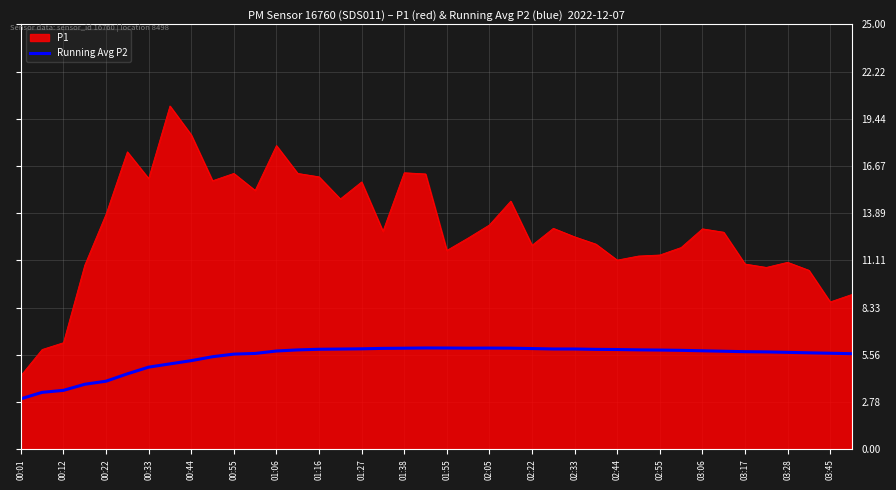

Which series has the largest range (max minus min)?

P1